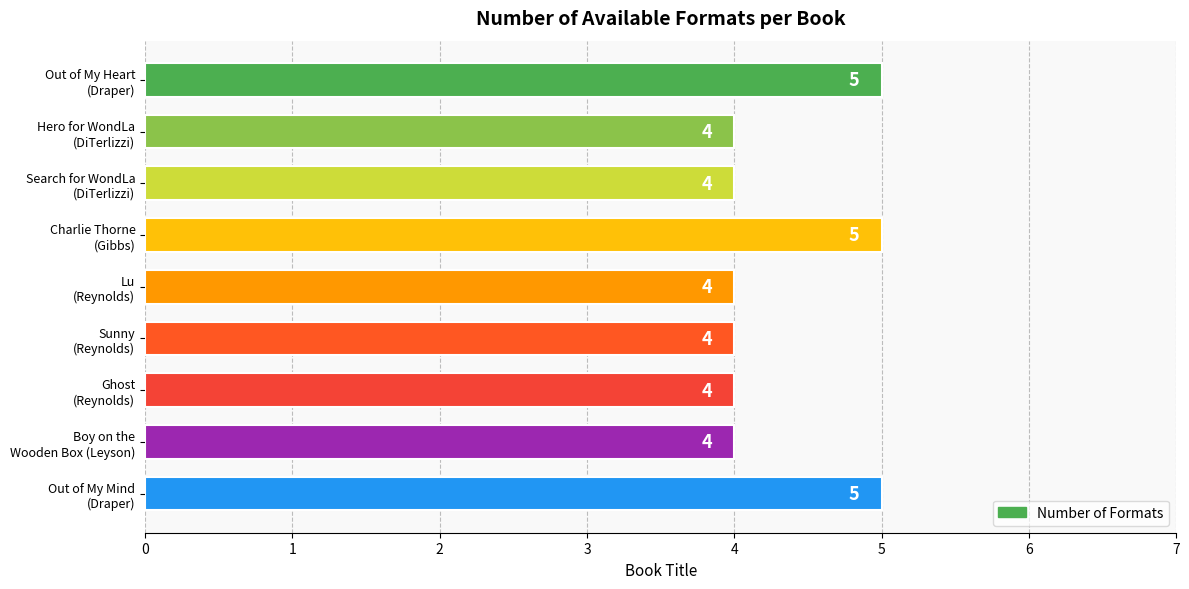

What is the smallest value displayed?

4